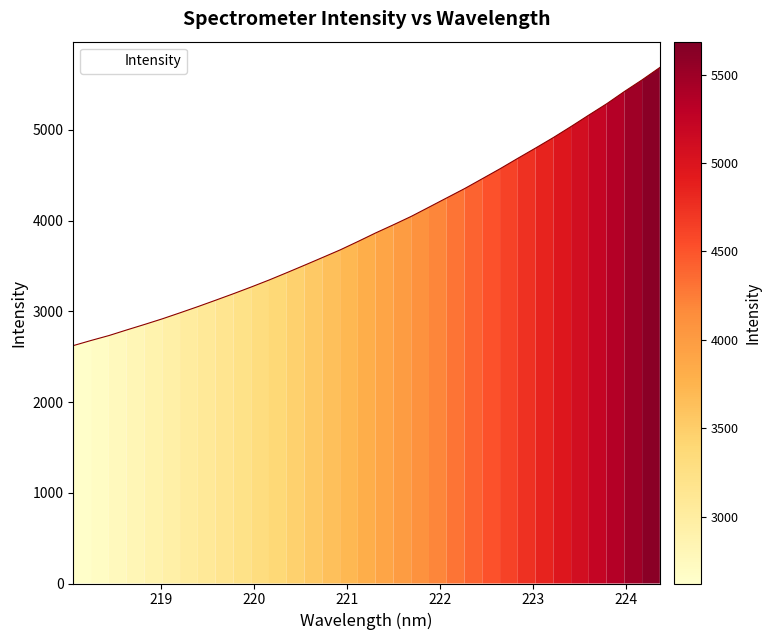

What is the maximum value shown in the chart?

5686.8